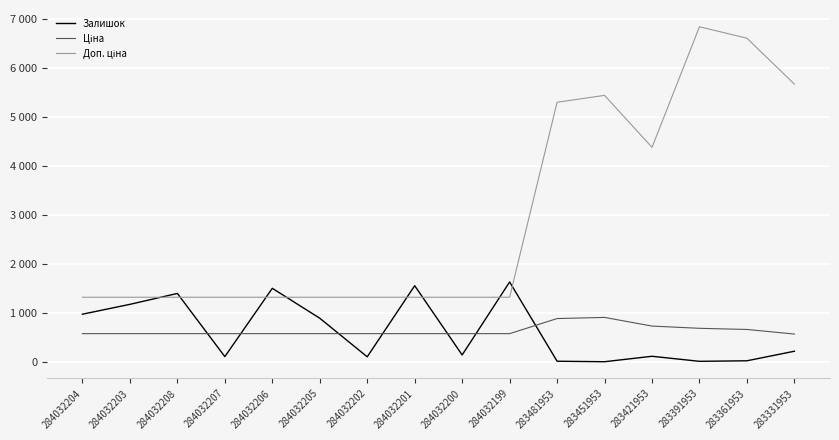

Rank the series by their maximum value, from lowest to highest.

Ціна, Залишок, Доп. ціна